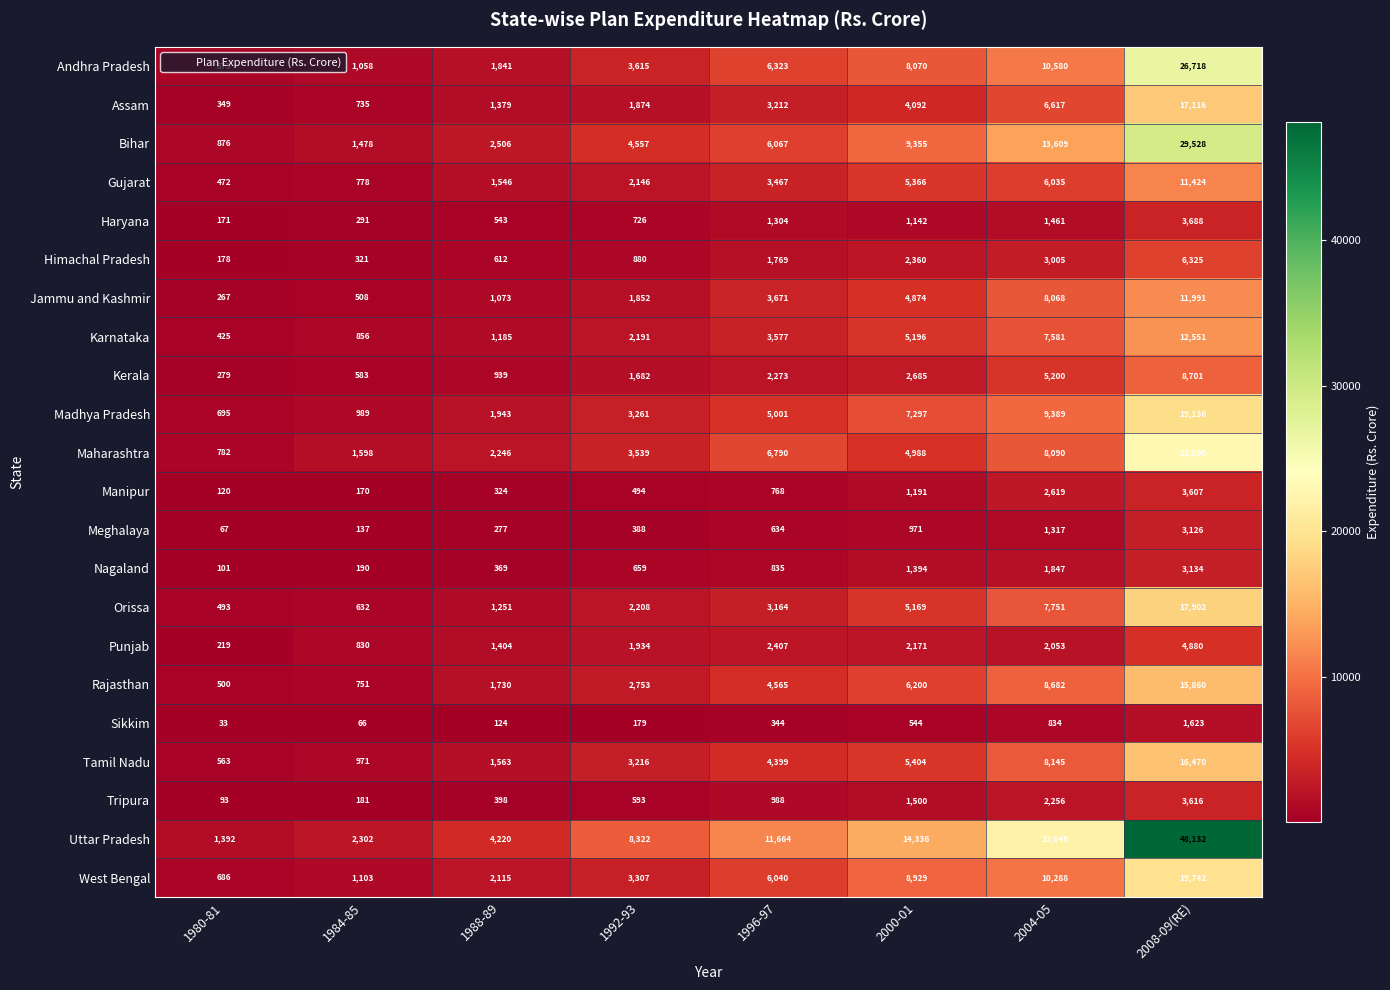

The value of Punjab at 1980-81 is 219. True or false?

True